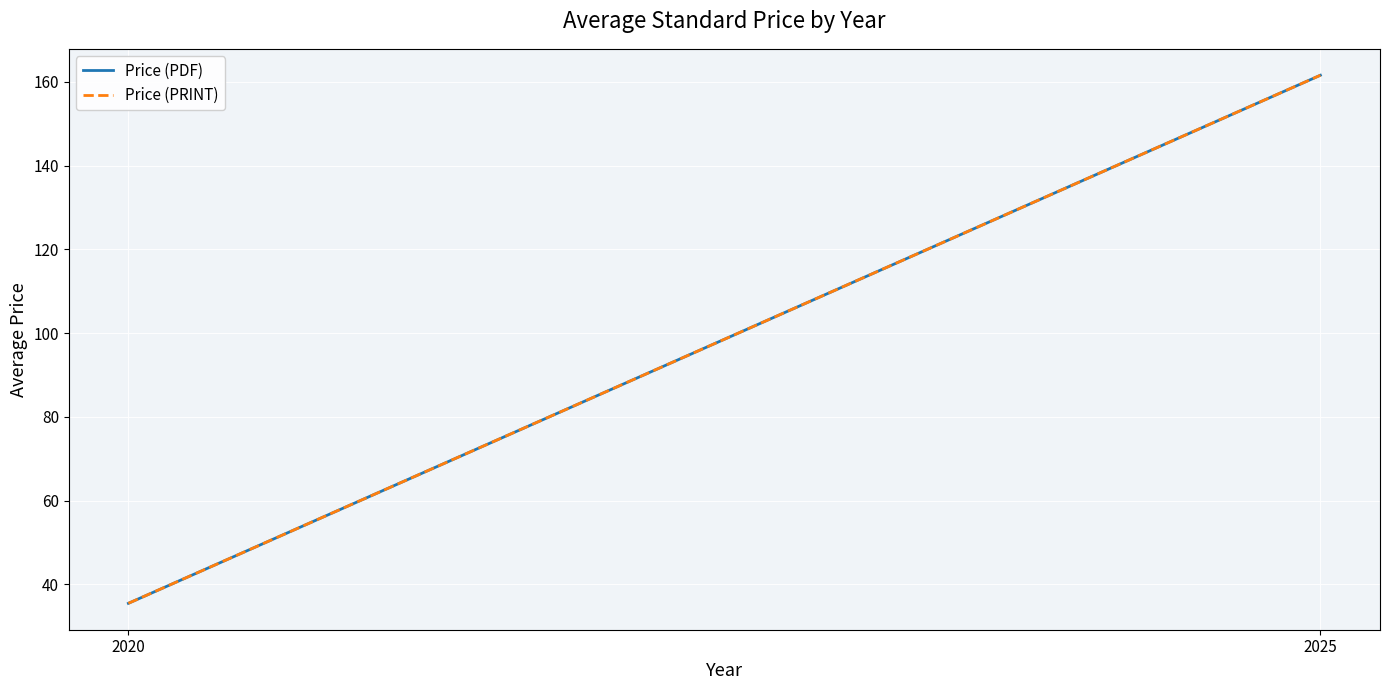

Which series has the largest total across all categories?

Price (PDF)